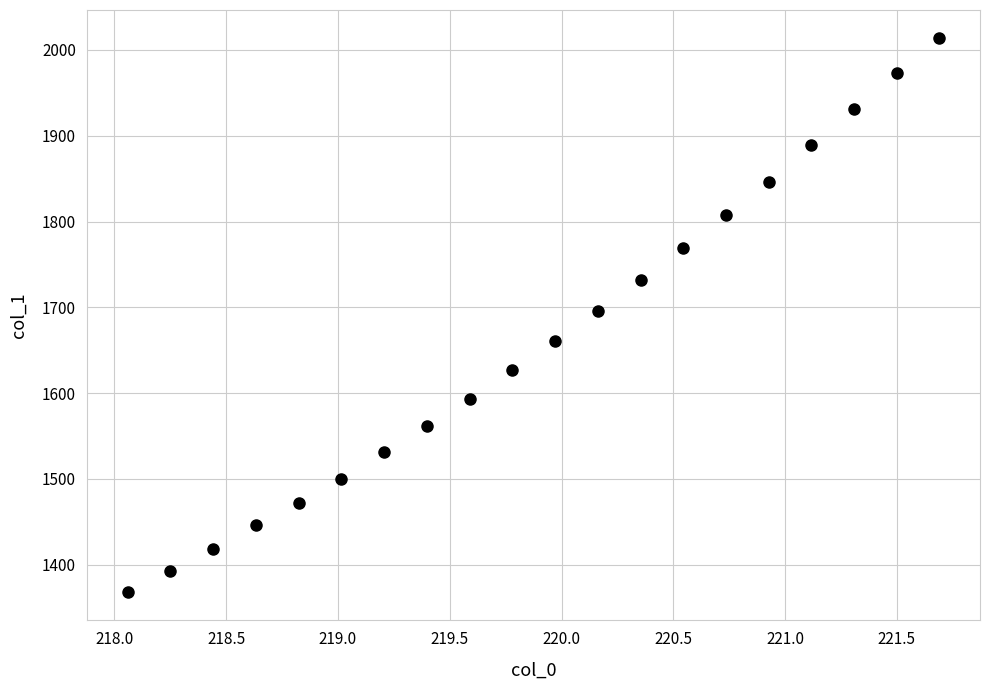

What is the range of X values (max minus min)?

3.6